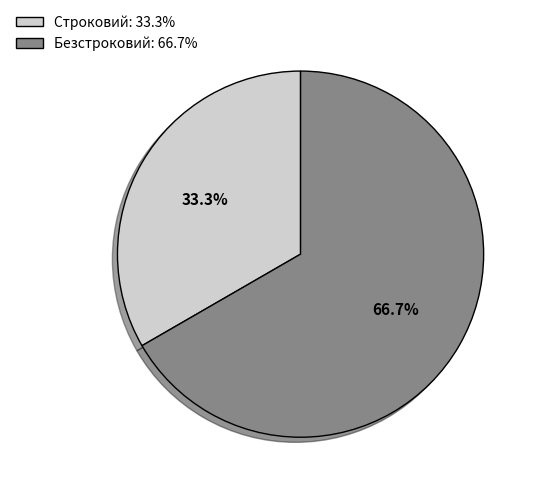

Combined, what portion of the pie is Безстроковий and Строковий?

100.0%